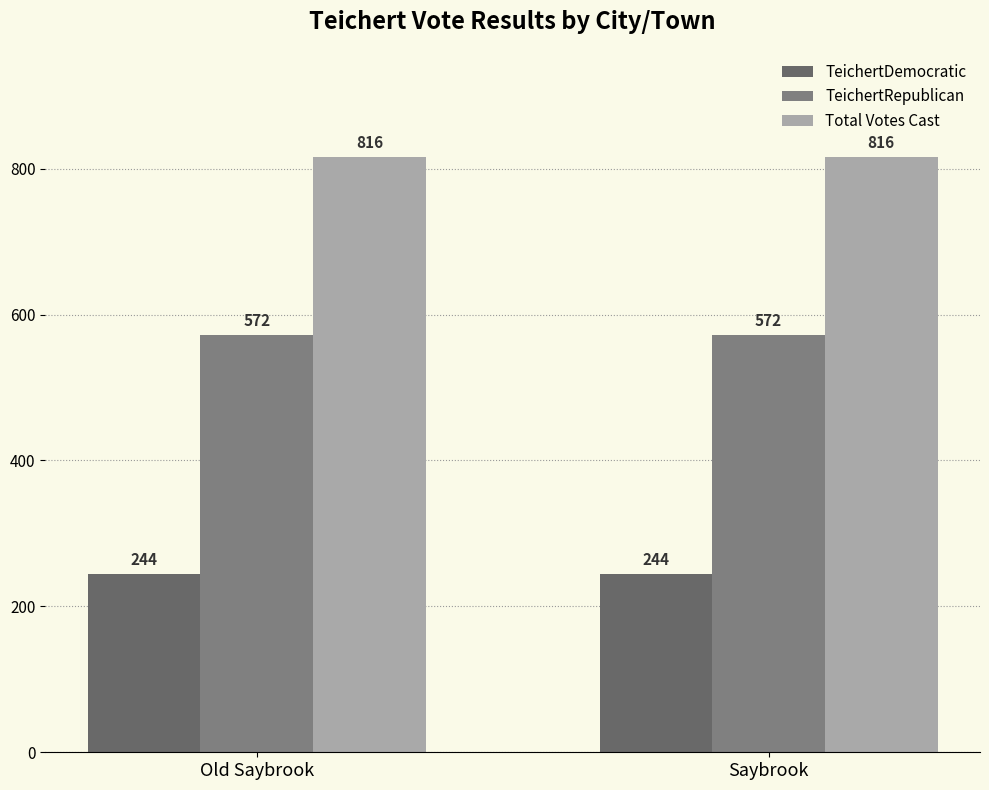

Where is Total Votes Cast nearest to the value 816?

Old Saybrook